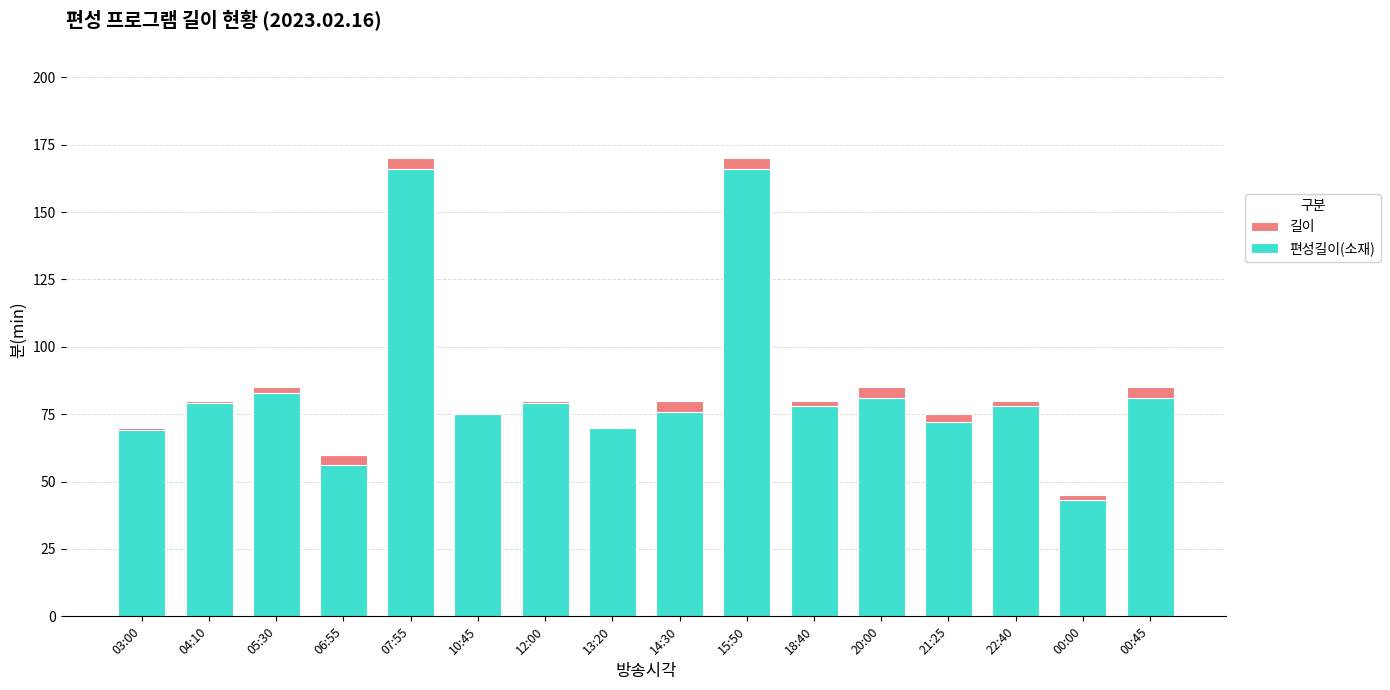

What is the approximate value of 길이 at 05:30, to the nearest 50?

100